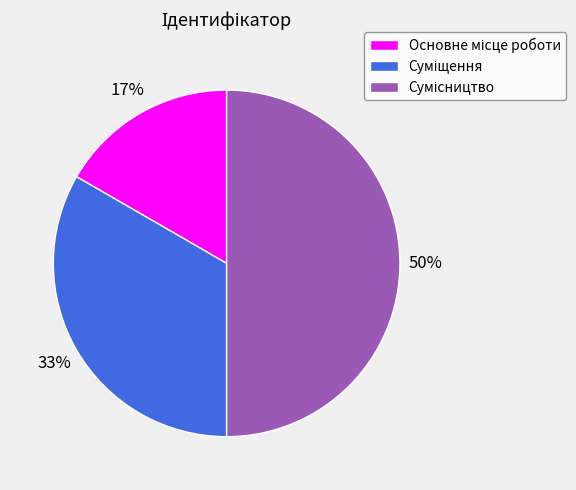

To the nearest percent, what is the average slice percentage?

33%